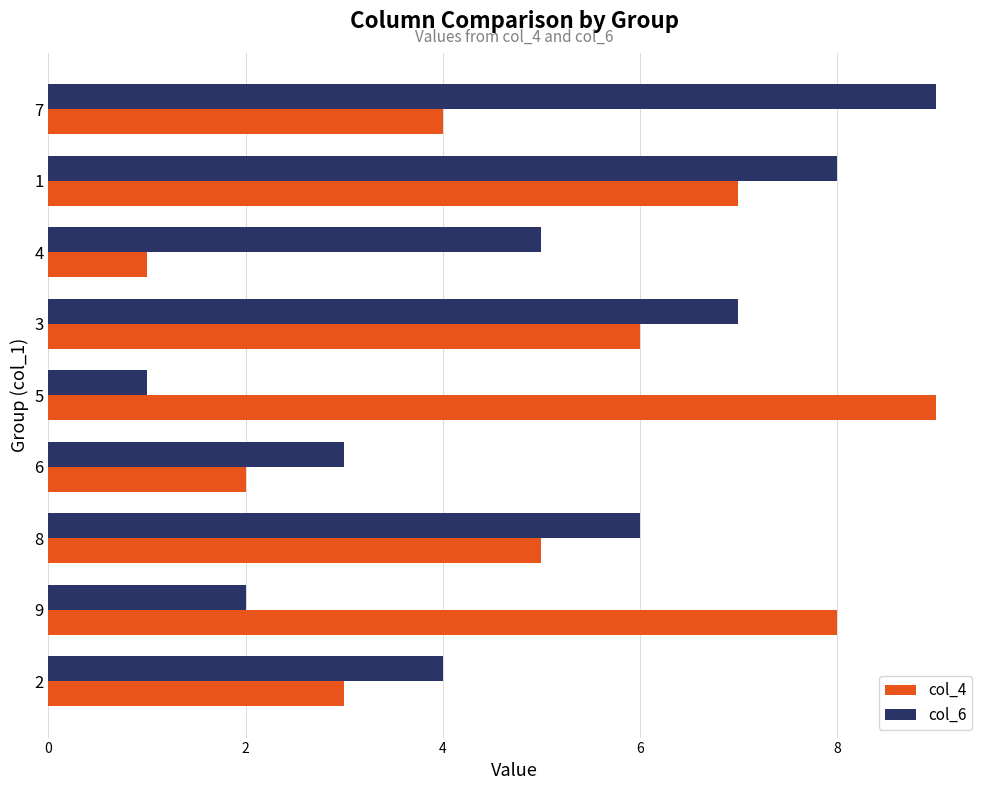

Between 4 and 1, which series saw the biggest shift?

col_4